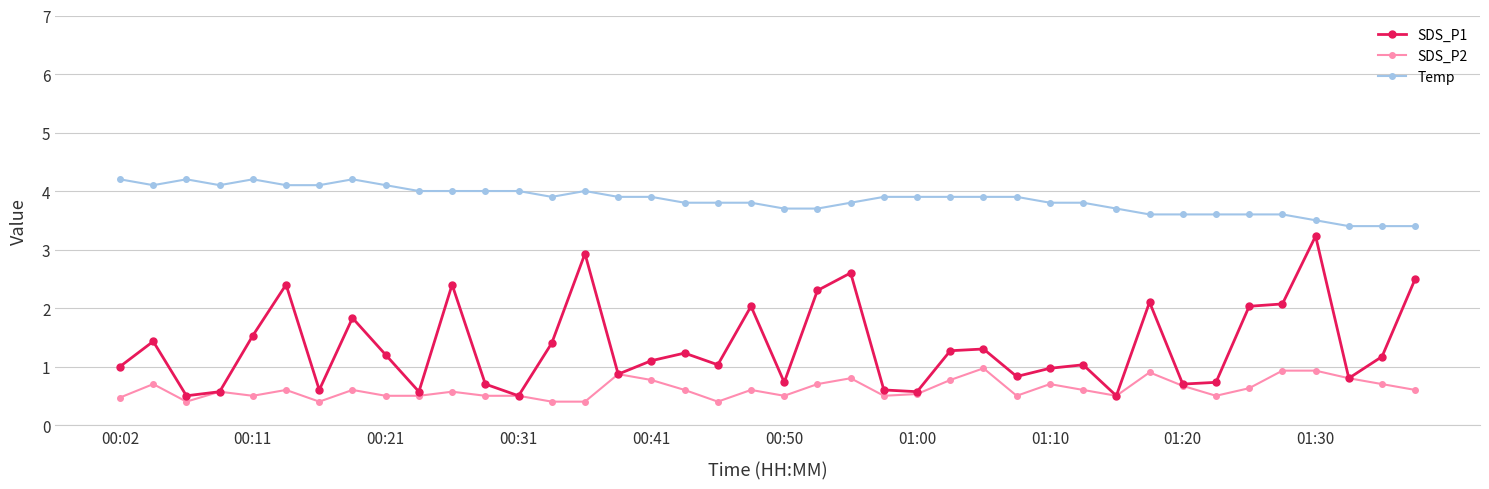

True or false: SDS_P2 and Temp intersect in this chart.

False